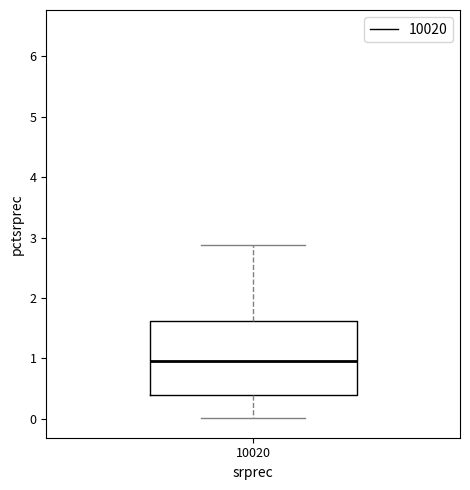

Where does the upper whisker of the box at x = 10020 end on the y-axis? The values are not printed on the chart, so give them approximately, as read against the axis.

2.9